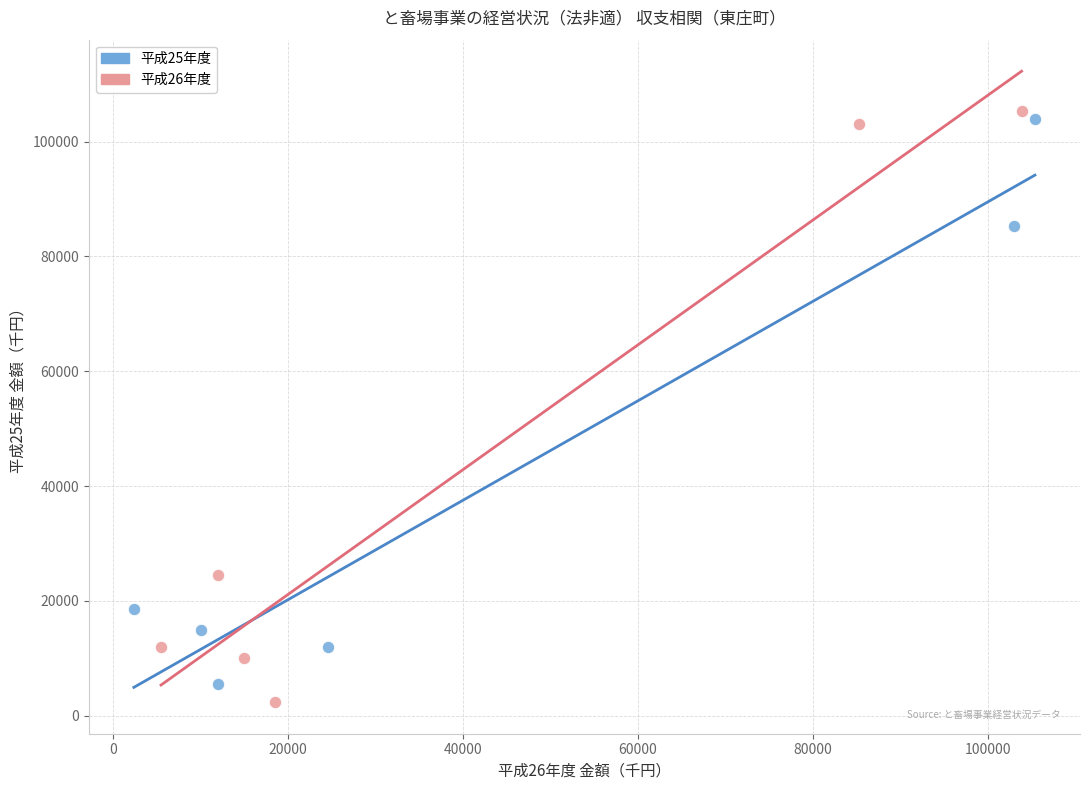

What are all the series names shown in the legend?

平成25年度, 平成26年度